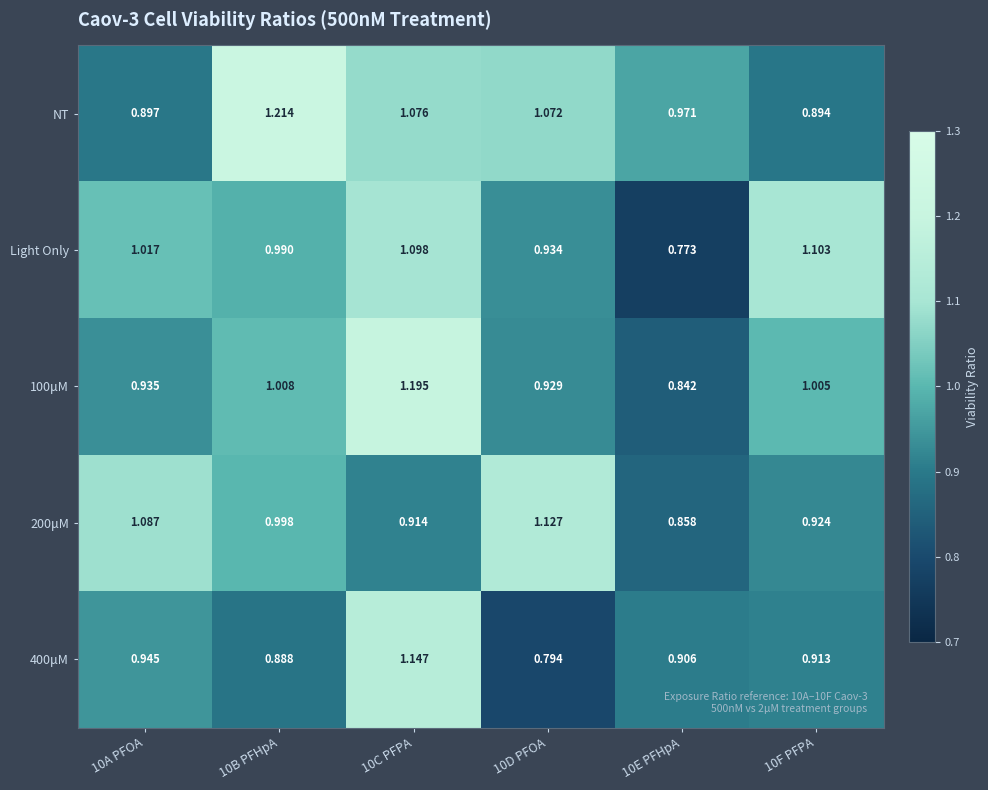

Which series changed the most between 10A PFOA and 10B PFHpA?

NT